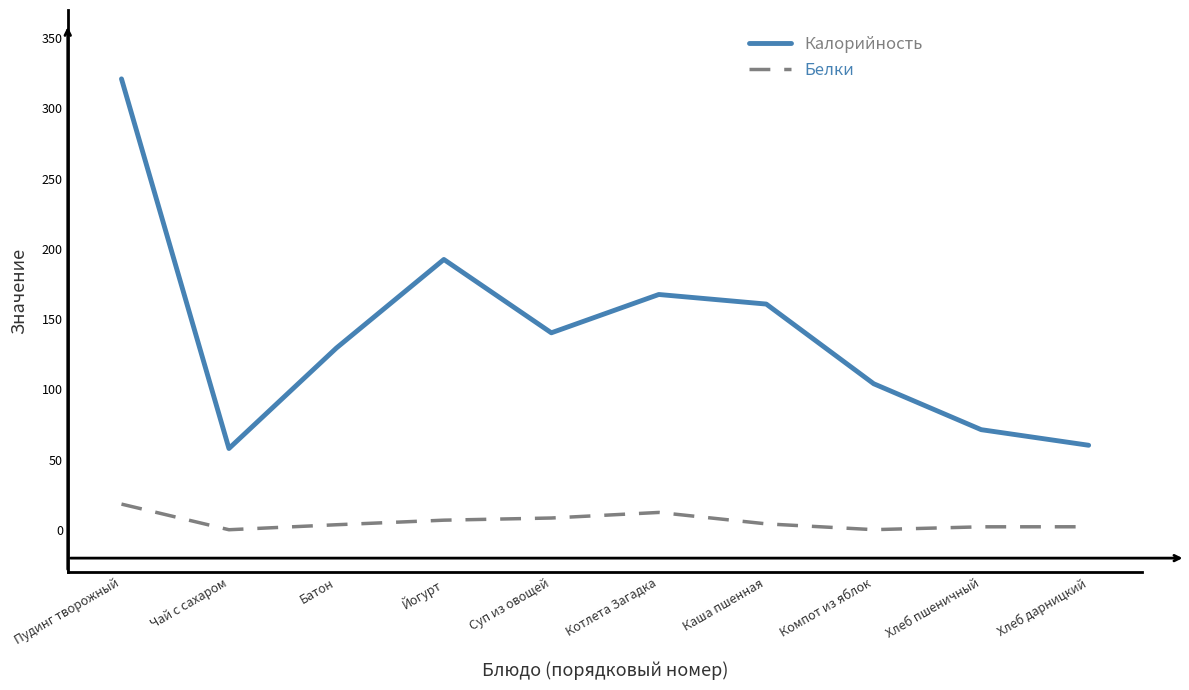

Is this an area chart (filled region under the line)?

No